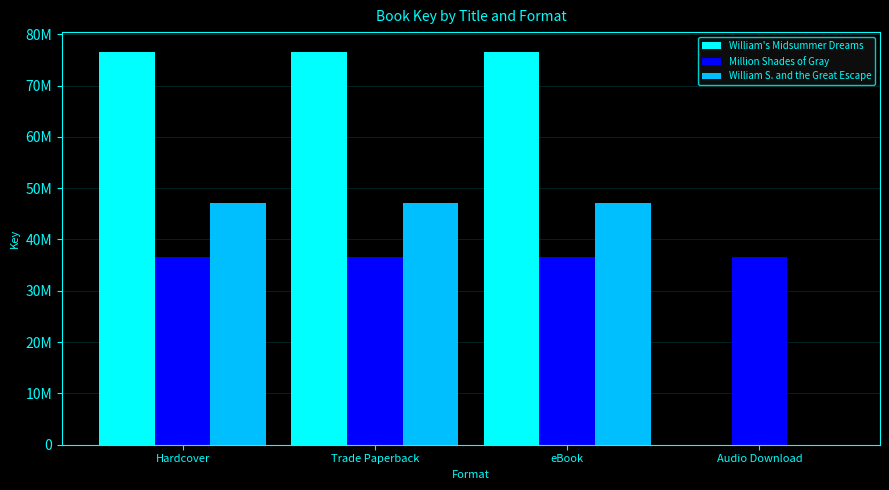

Are the bars horizontal?

No